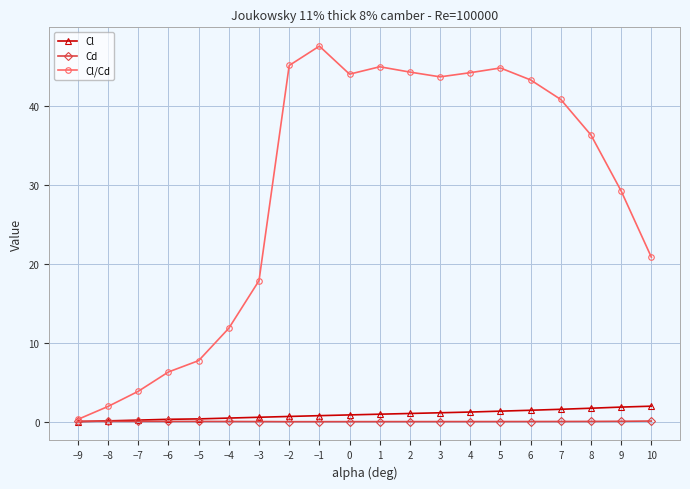

What is the approximate value of Cl/Cd at −5?

7.7